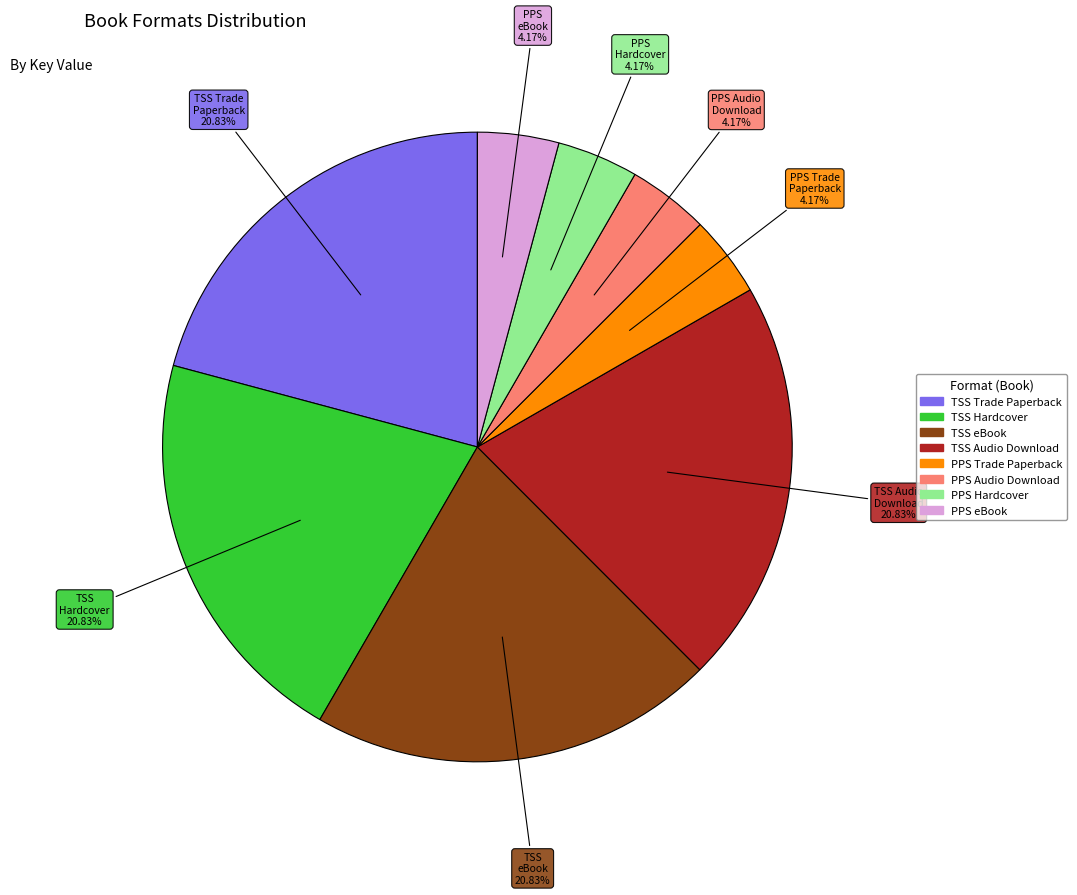

Is there any slice that represents more than half of the pie?

No